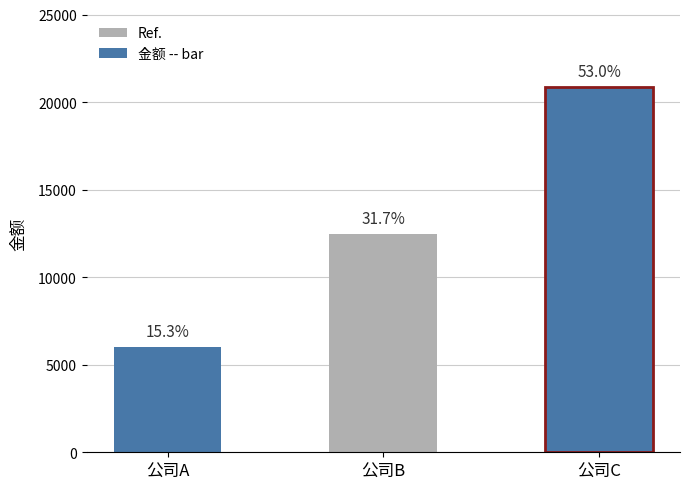

Does the chart contain stacked bars?

No